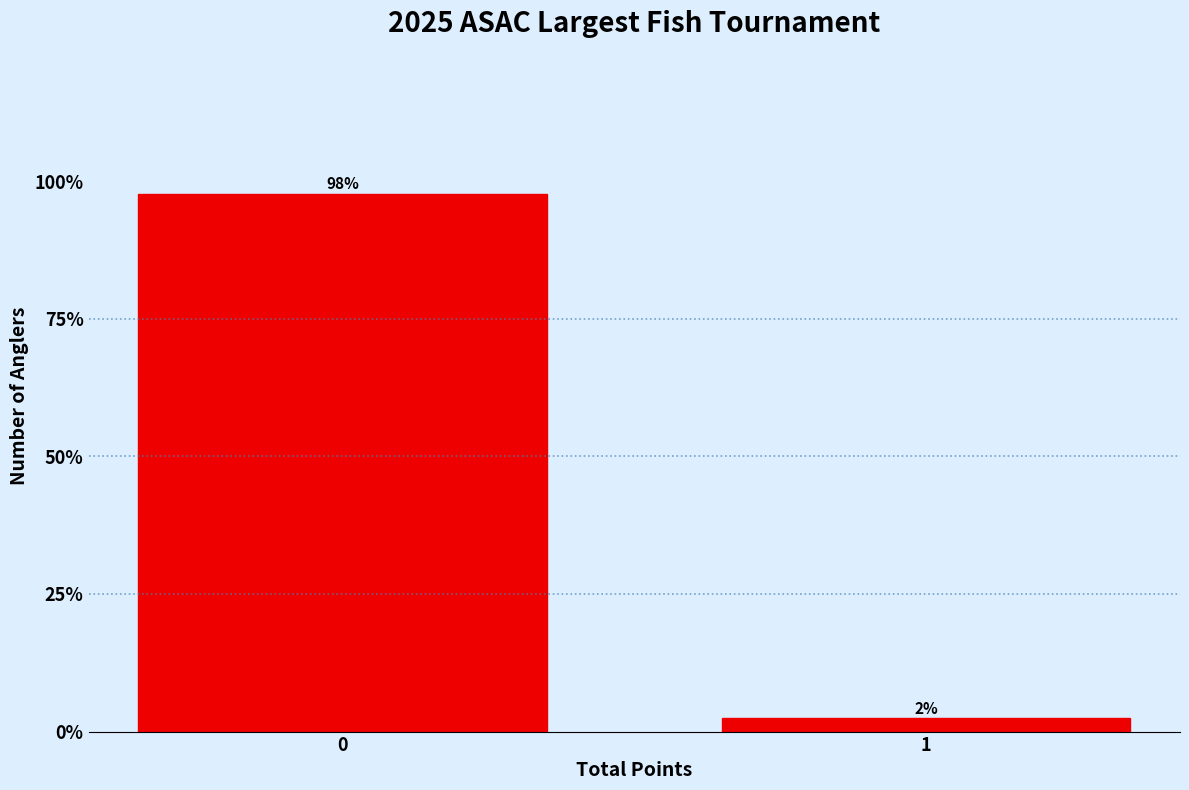

List the labels in order of value, largest first.

0, 1